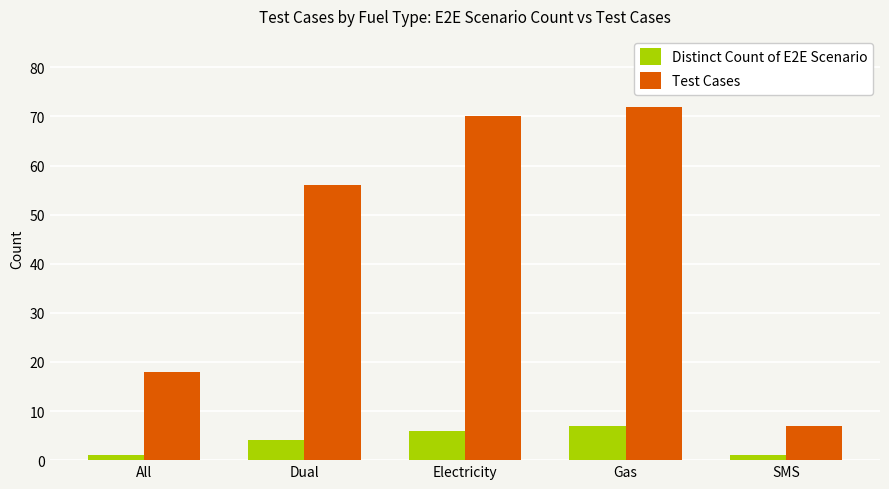

Reading left to right, transcribe all the data shown in this chart.

Distinct Count of E2E Scenario: All=1	Dual=4	Electricity=6	Gas=7	SMS=1
Test Cases: All=18	Dual=56	Electricity=70	Gas=72	SMS=7